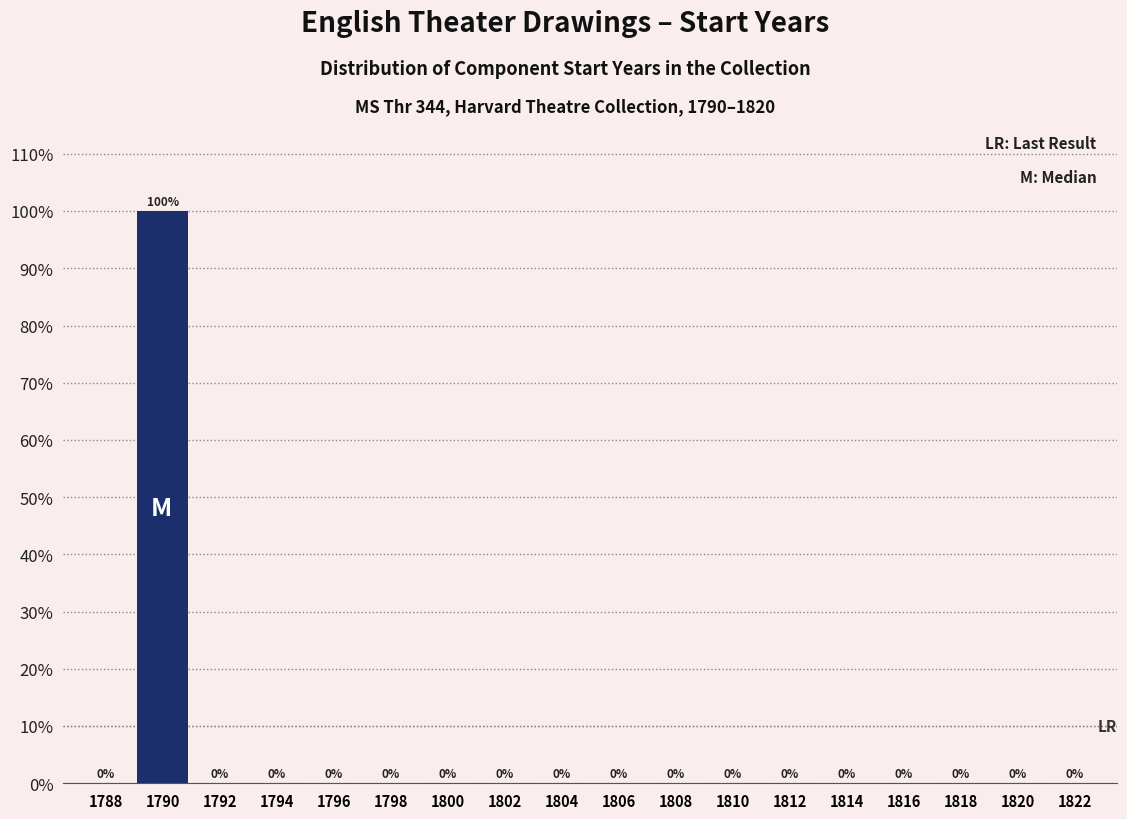

Reading left to right, what are all the values shown in this chart?

1788=0	1790=100	1792=0	1794=0	1796=0	1798=0	1800=0	1802=0	1804=0	1806=0	1808=0	1810=0	1812=0	1814=0	1816=0	1818=0	1820=0	1822=0